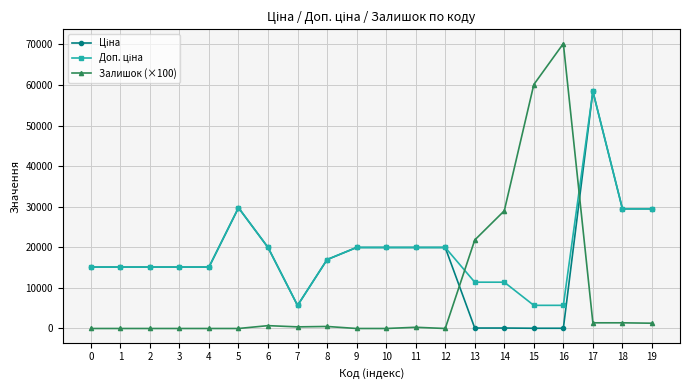

Which series has the largest range (max minus min)?

Залишок (×100)